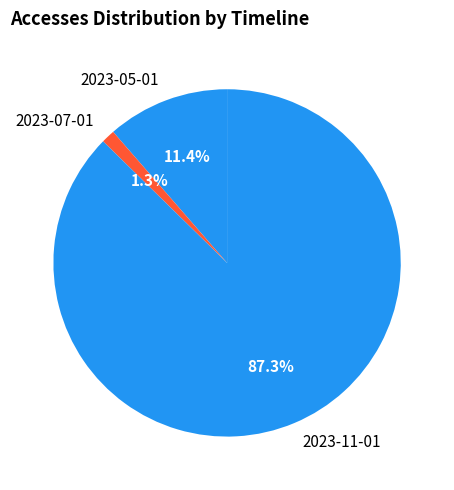

Does 2023-11-01 account for over 50% of the chart?

Yes